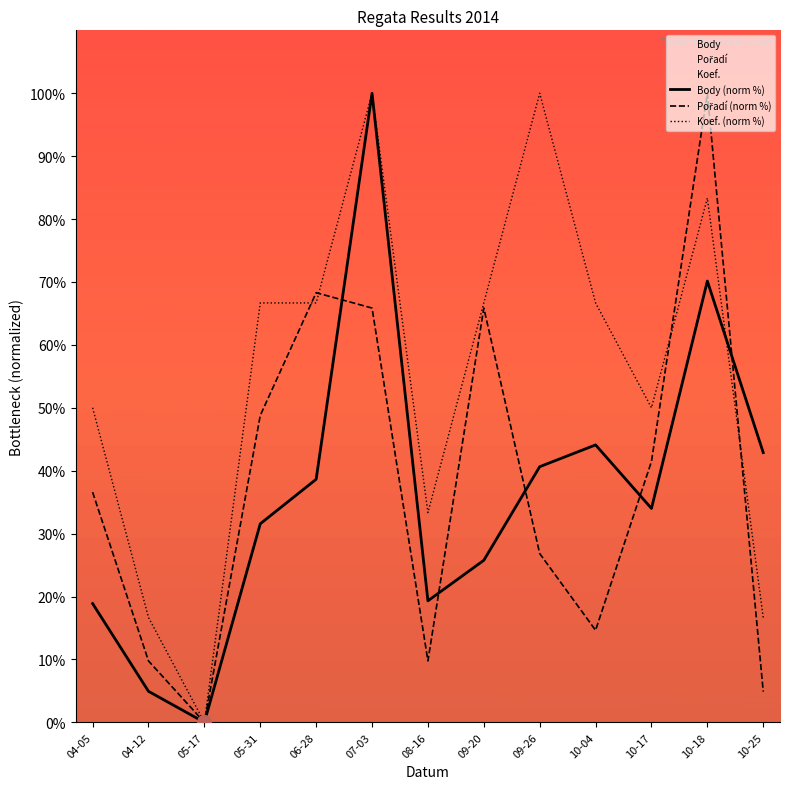

How many times do Pořadí and Body cross each other?

5